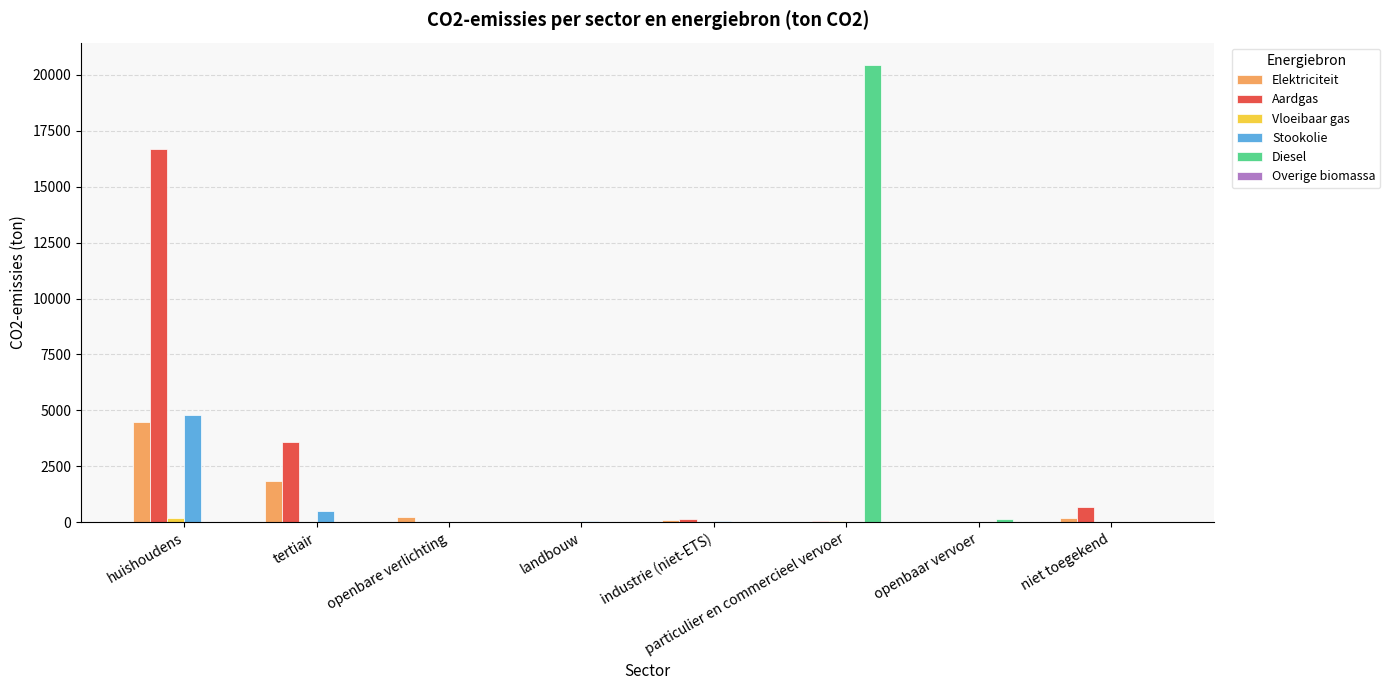

What is the sum of all Aardgas values?

21167.9